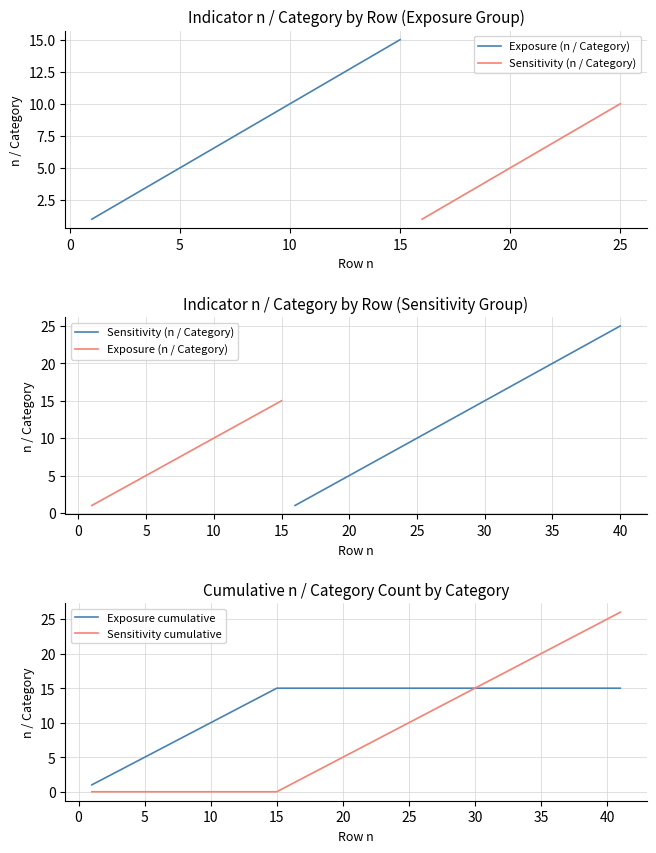

Is this an area chart (filled region under the line)?

No